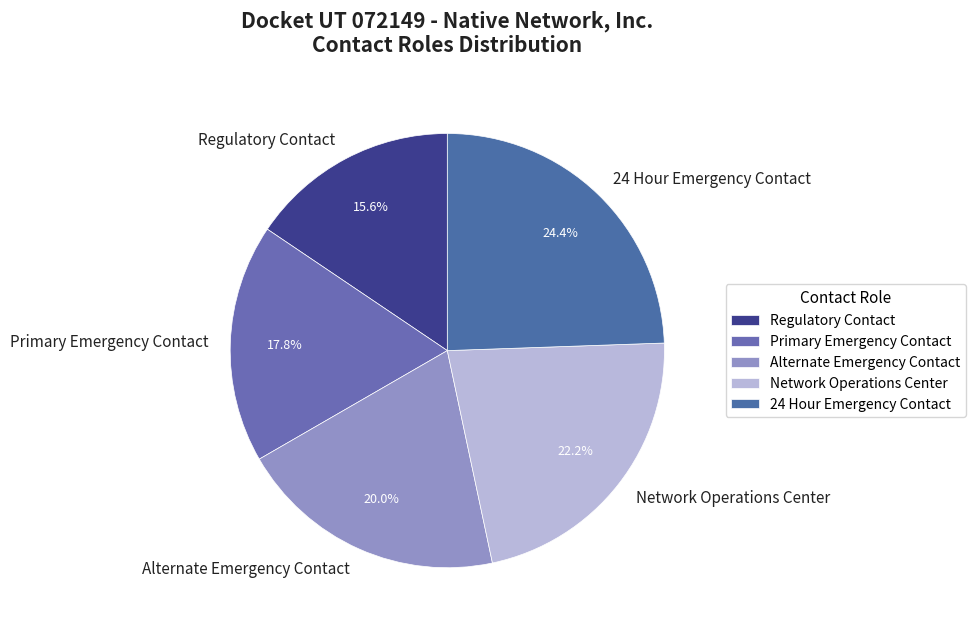

Rank the categories by value from highest to lowest.

24 Hour Emergency Contact, Network Operations Center, Alternate Emergency Contact, Primary Emergency Contact, Regulatory Contact